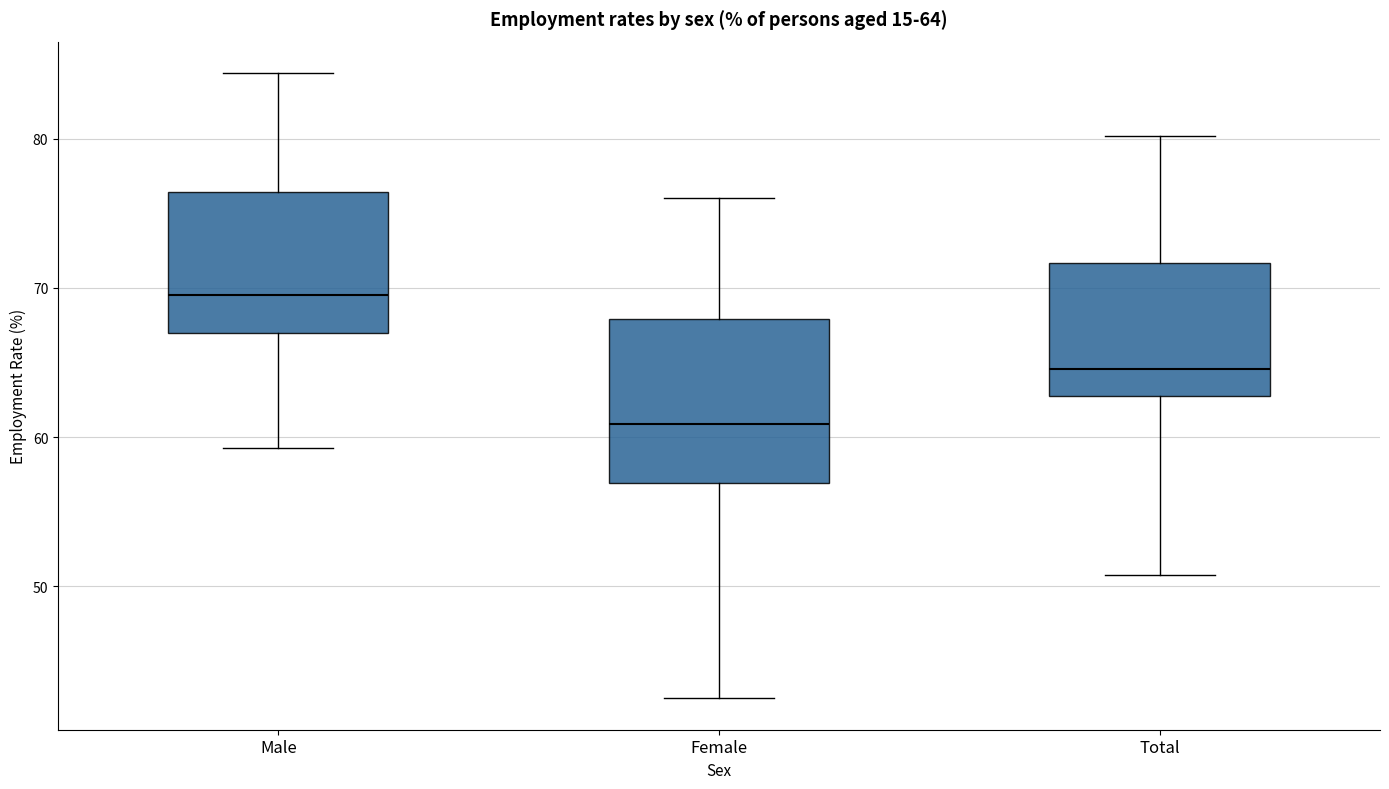

Which box is the tallest, from its lower edge to its upper edge?

Female